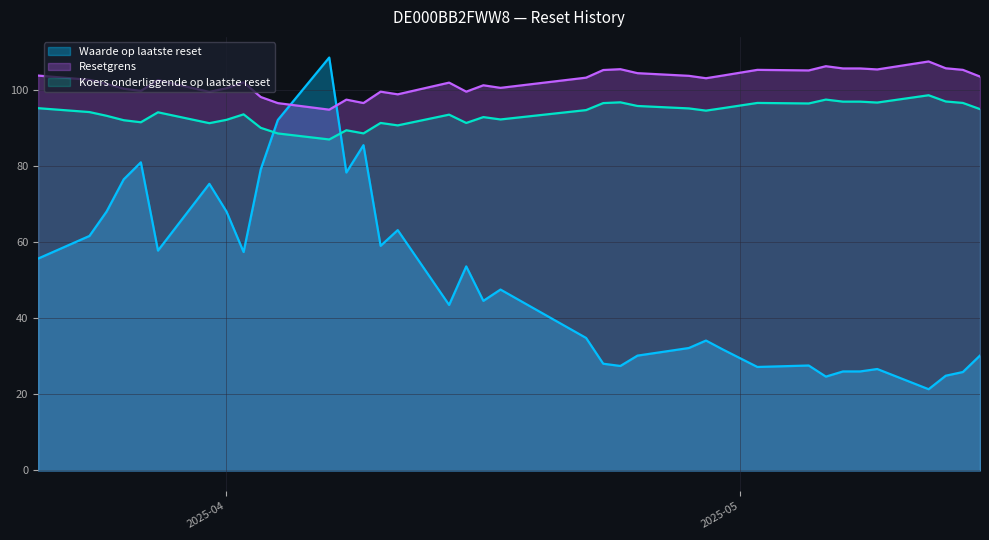

What is the sum of all Koers onderliggende op laatste reset values?

3469.5